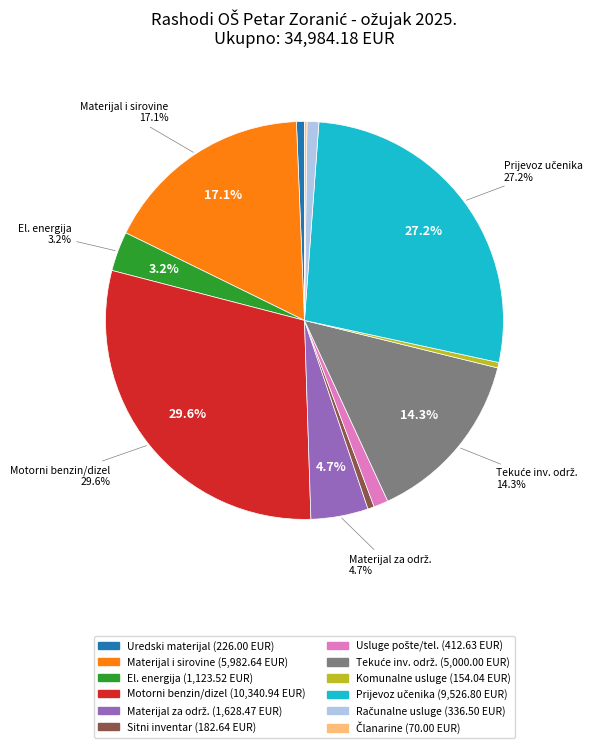

Does any single category account for the majority?

No